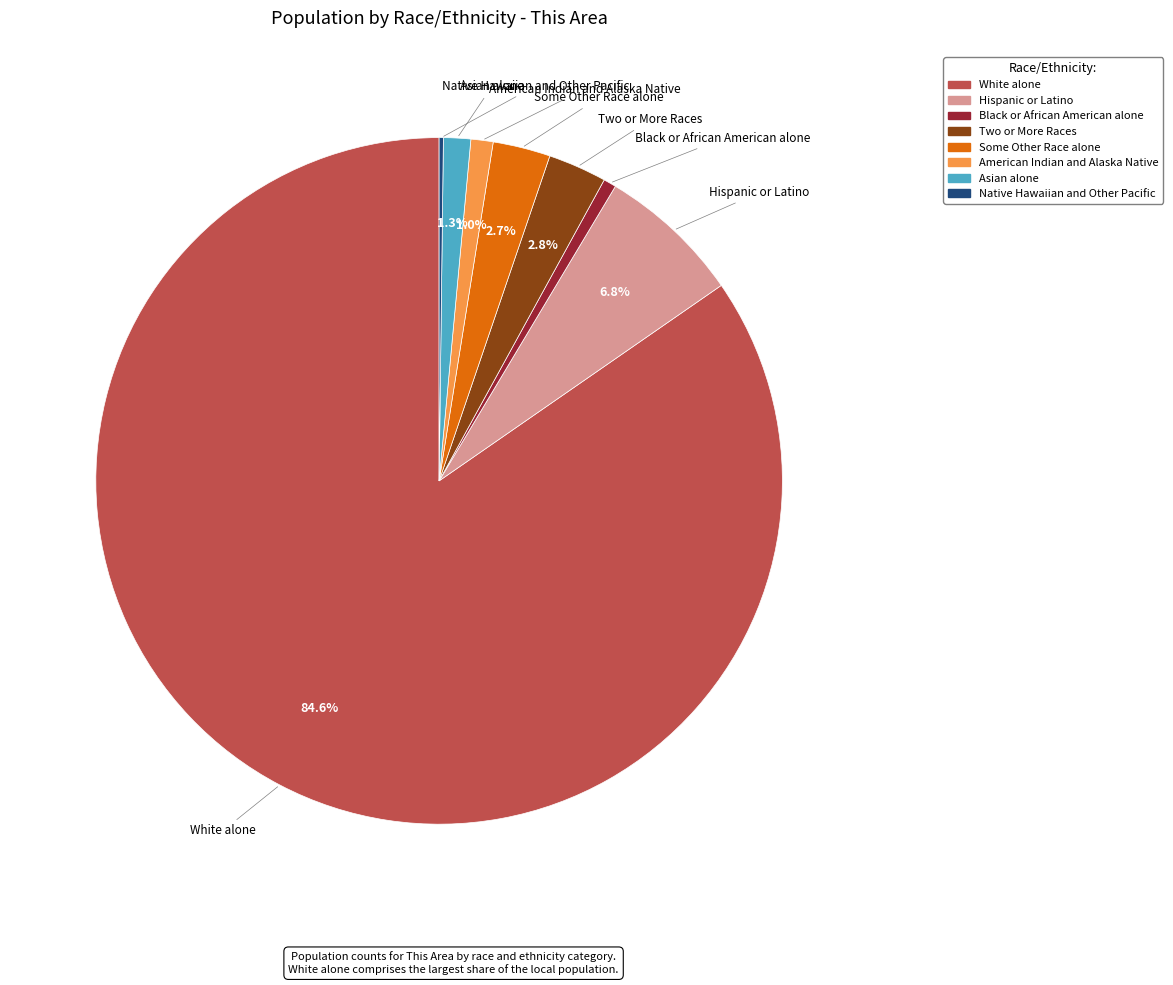

Is there any slice that represents more than half of the pie?

Yes